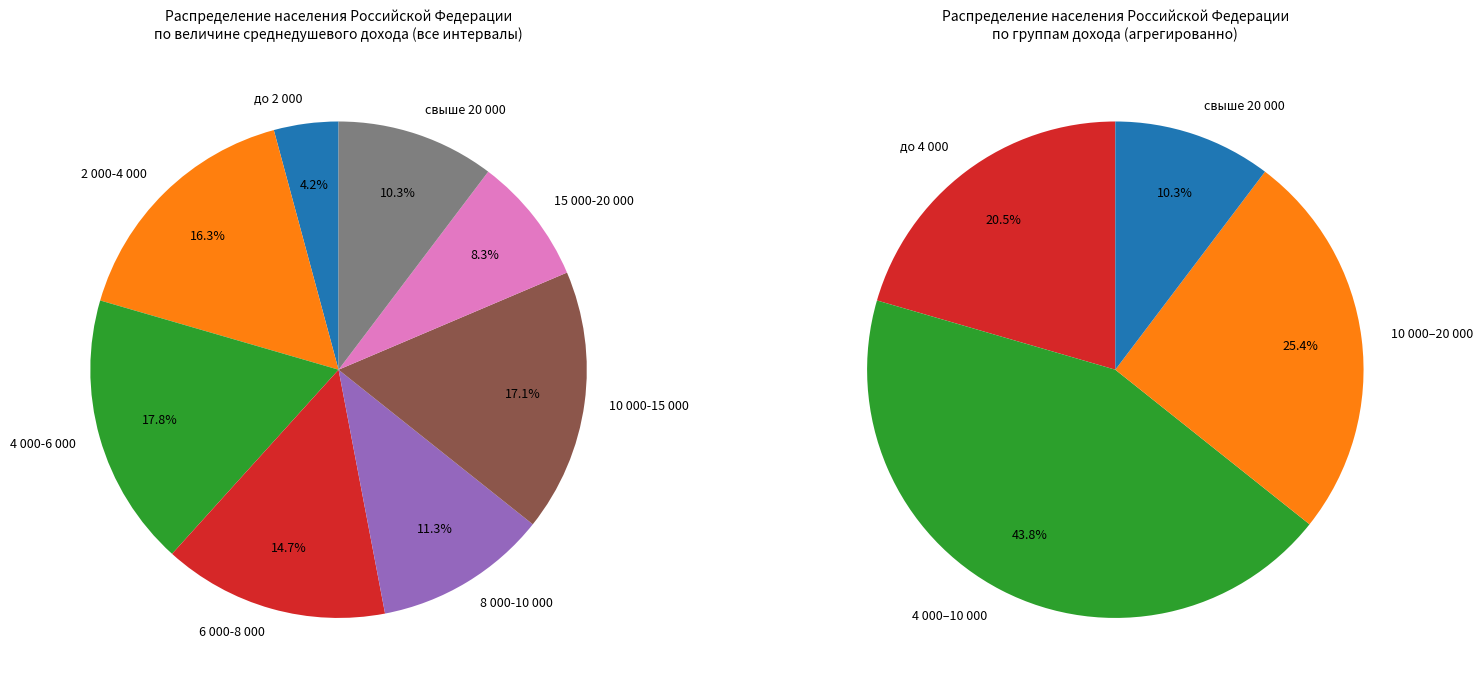

What is the ratio of the value at 6 000-8 000 to the value at 4 000-6 000?

0.8